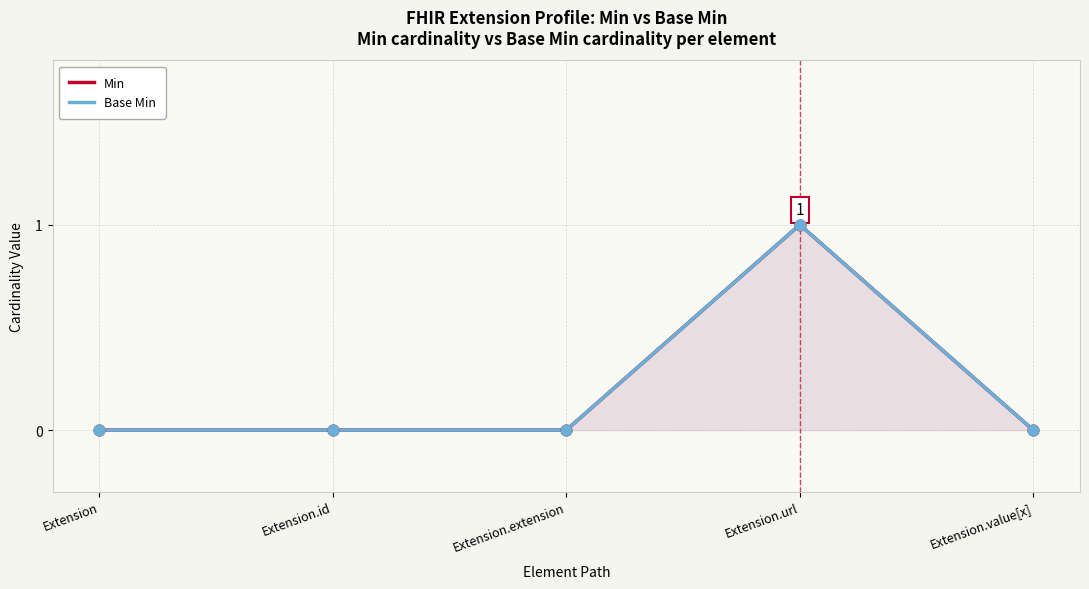

Which series has the largest total across all categories?

Min